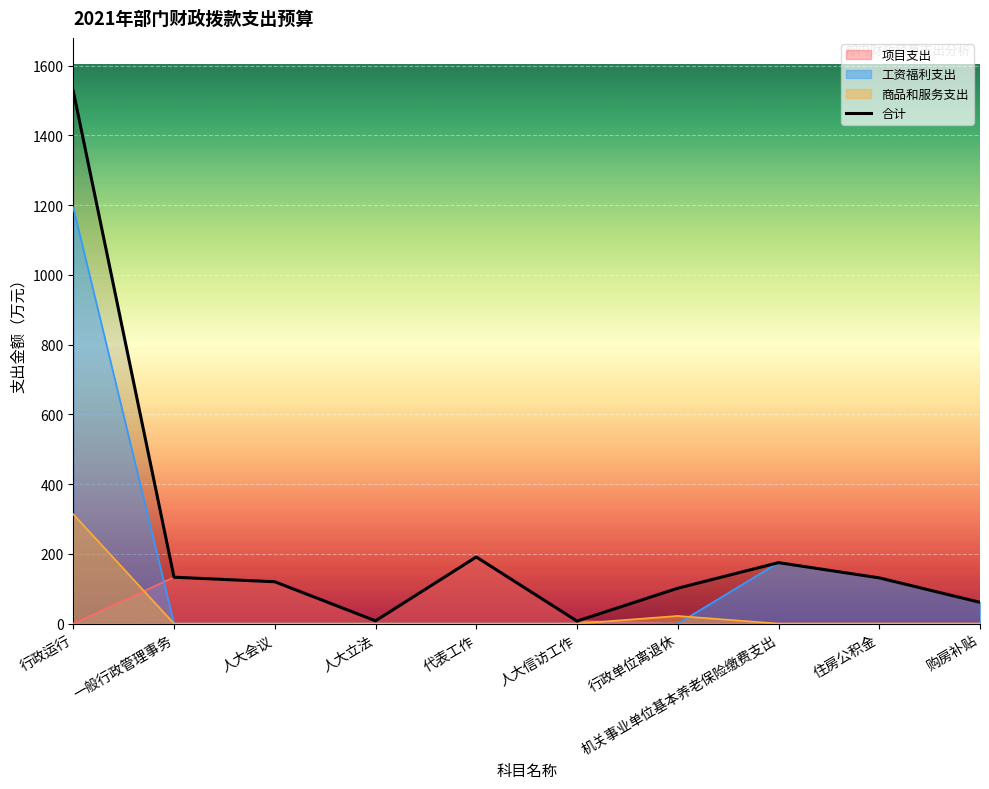

Rank the categories by value from highest to lowest.

行政运行, 代表工作, 机关事业单位基本养老保险缴费支出, 一般行政管理事务, 住房公积金, 人大会议, 行政单位离退休, 购房补贴, 人大立法, 人大信访工作